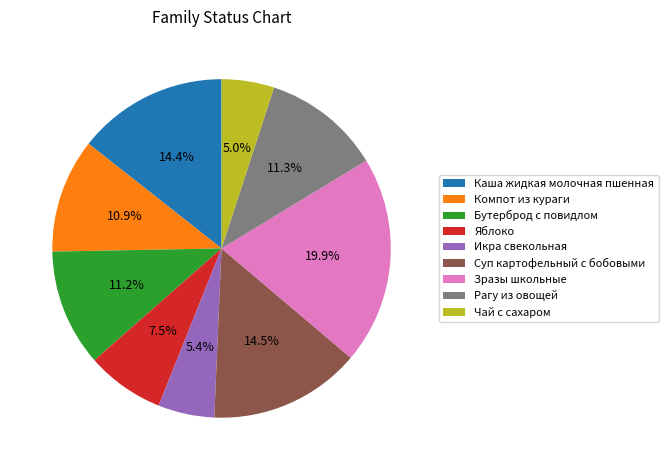

Which slice is the largest?

Зразы школьные